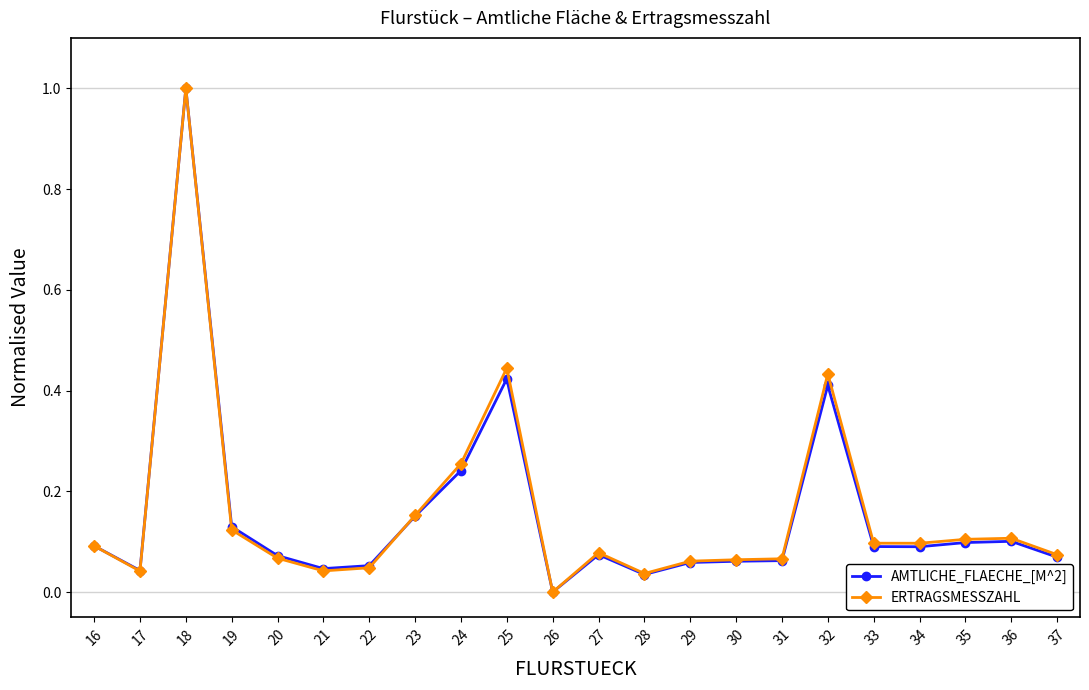

At which category is the sum across all series the highest?

18